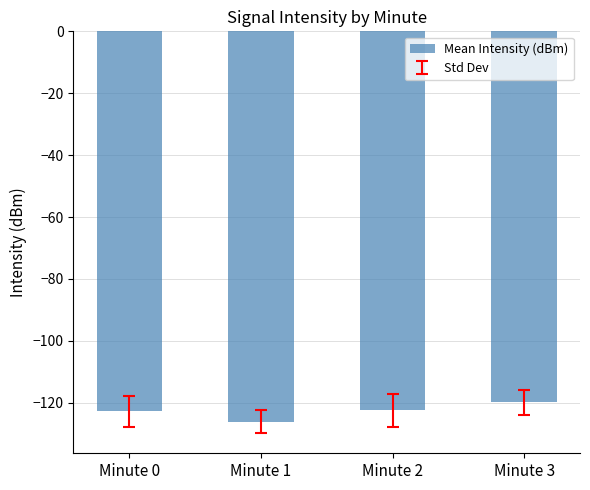

The value at Minute 3 is -65.4. True or false?

False